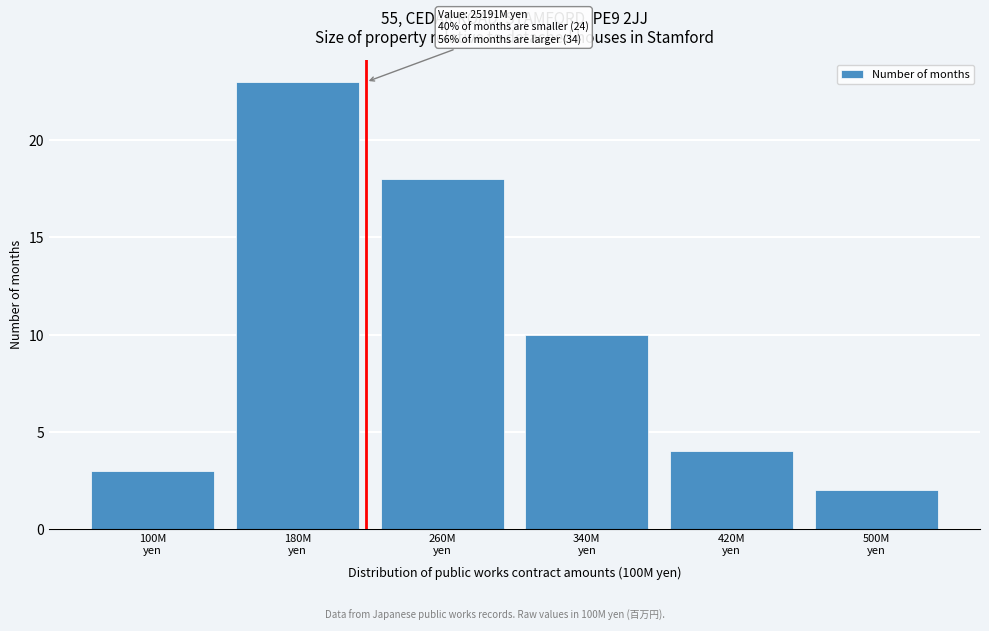

Reading right to left, what are all the values shown in this chart?

2	4	10	18	23	3